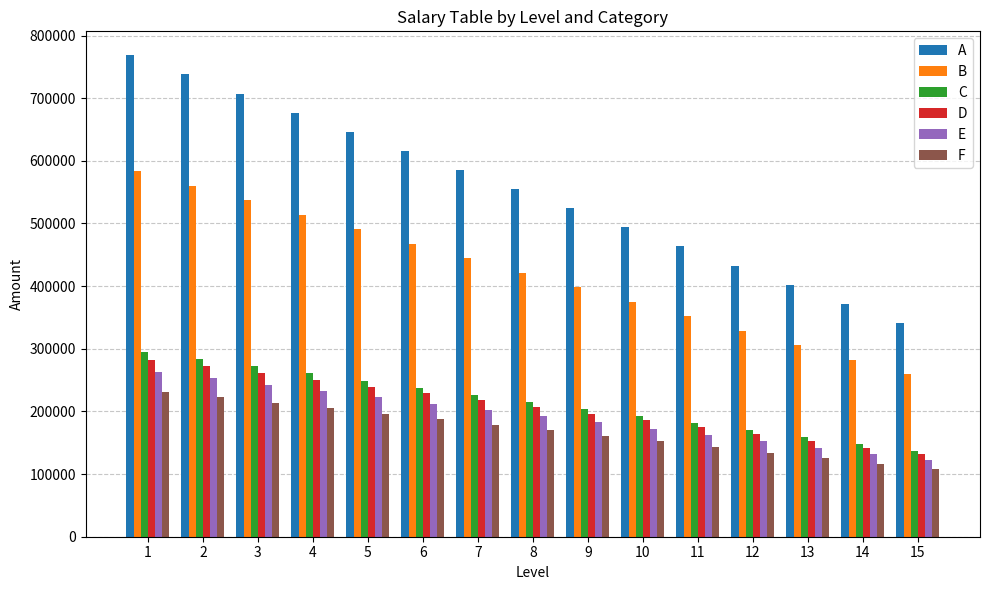

How many bars are there in total?

90